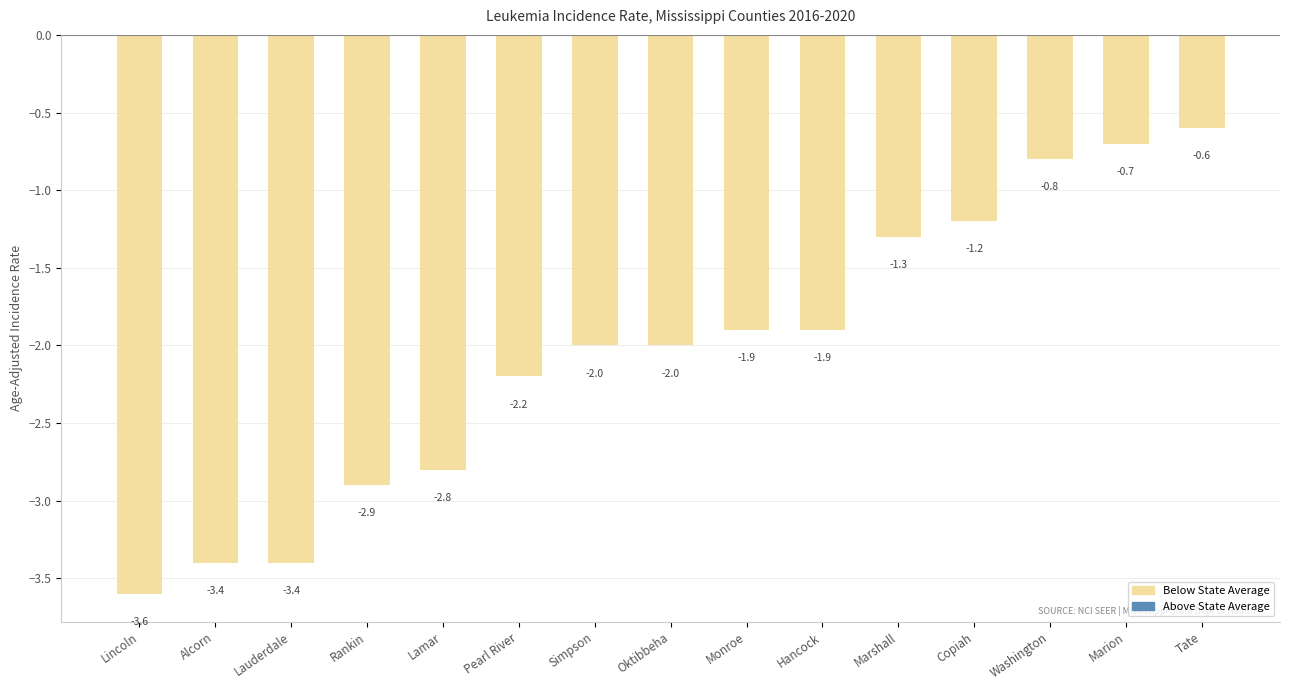

What is the sum of the values at Washington and Rankin?

-3.7